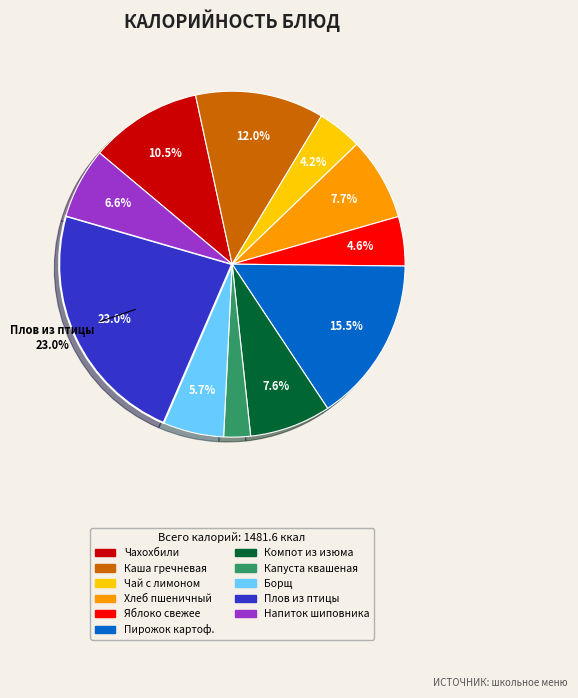

Is there any slice that represents more than half of the pie?

No